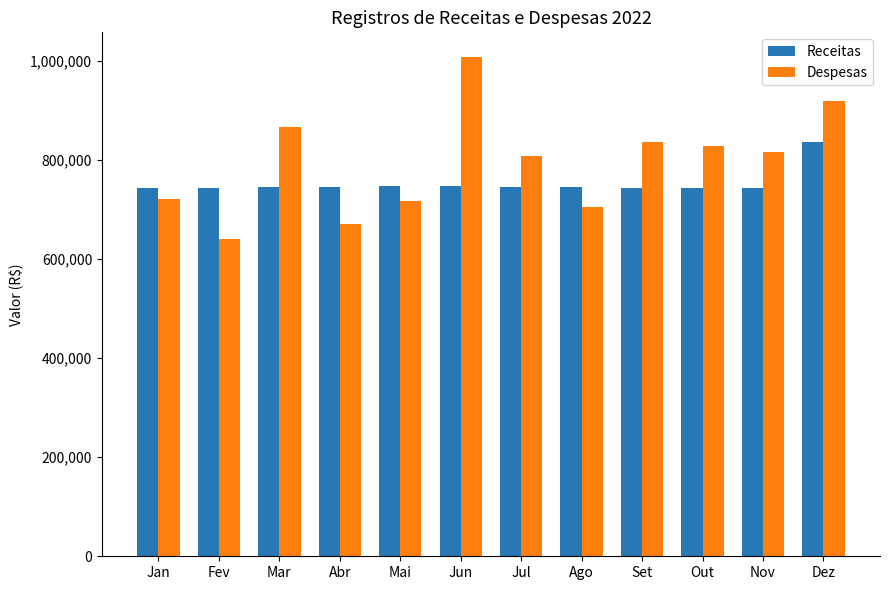

How many bars are there in total?

24